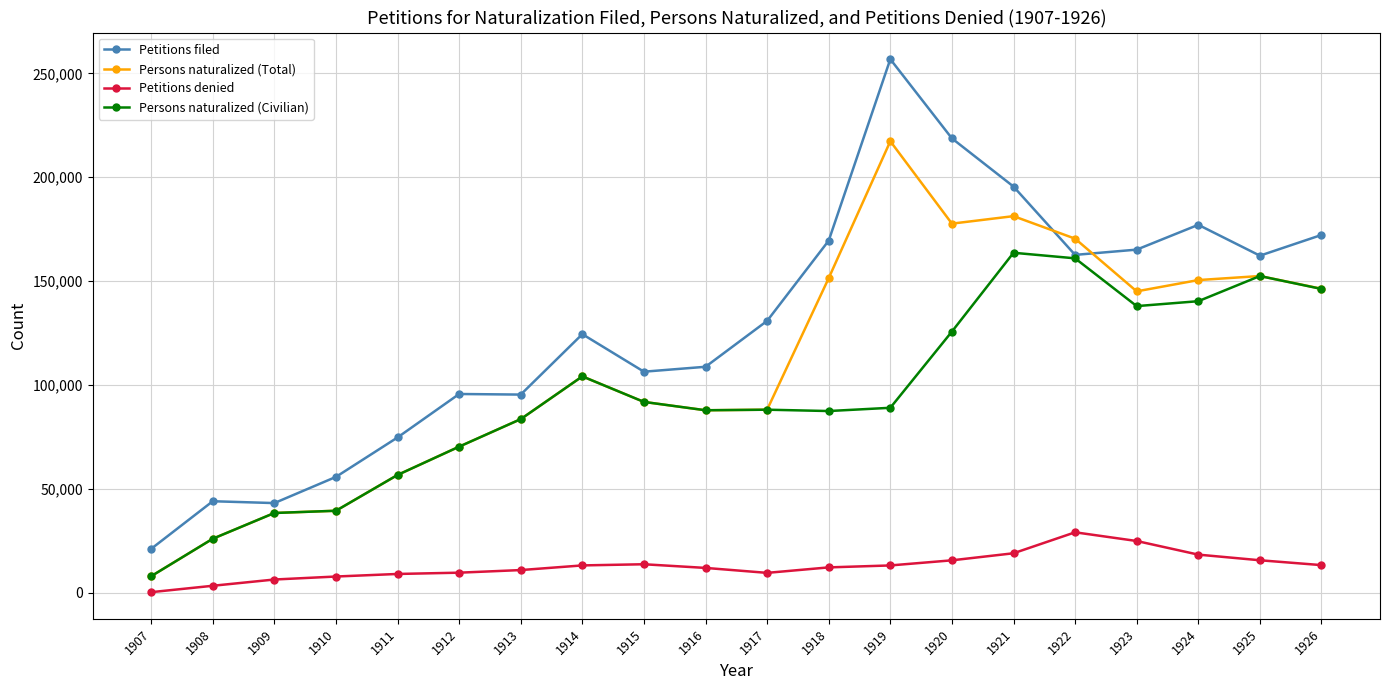

True or false: Persons naturalized (Total) has more than 0 interior local peaks.

True